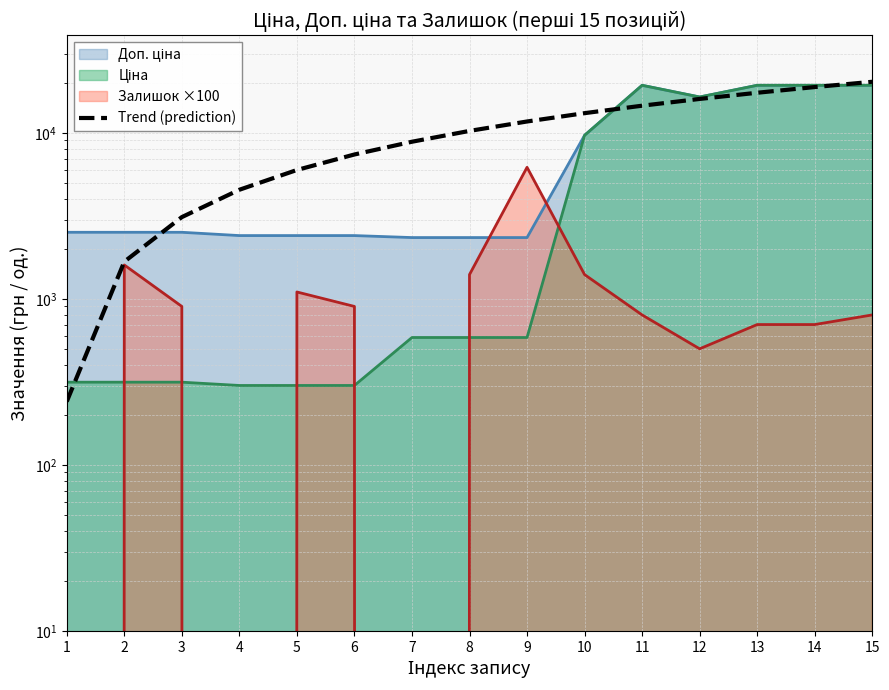

At which label does the data first exceed 10275?

8